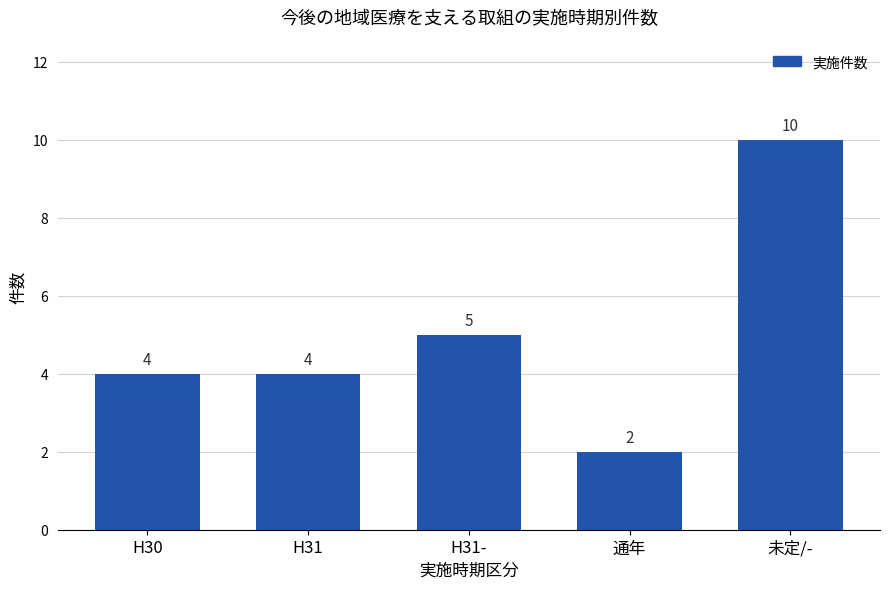

Count the values in the range 4 to 5.

3